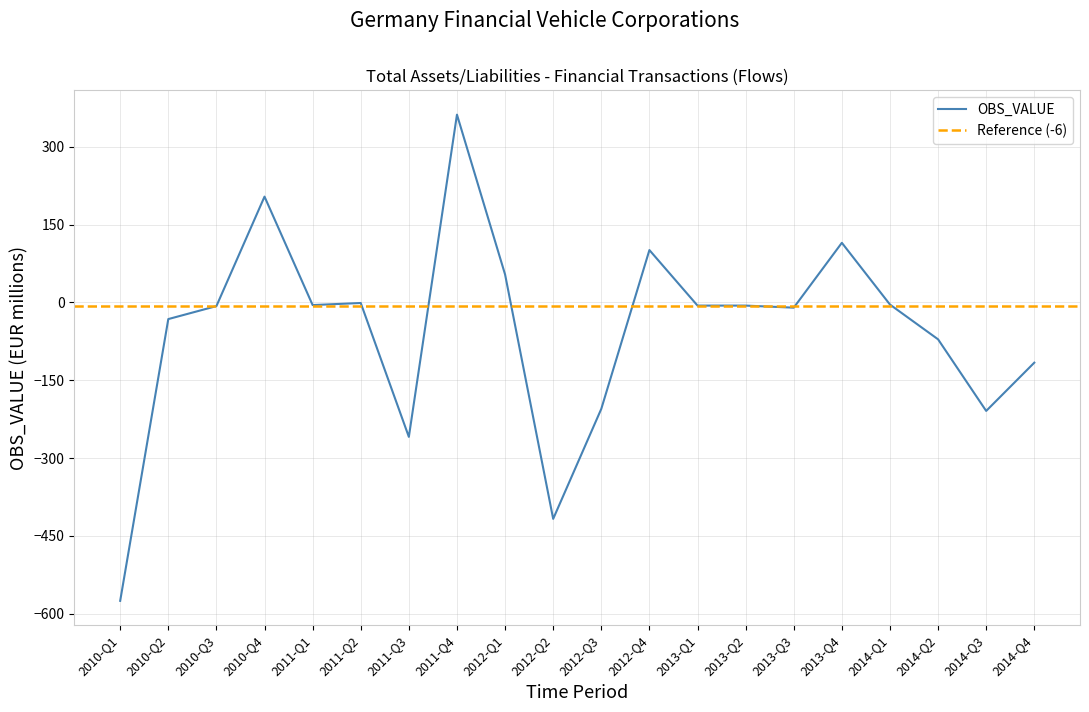

What is the sum of the values at 2011-Q3 and 2014-Q1?

-263